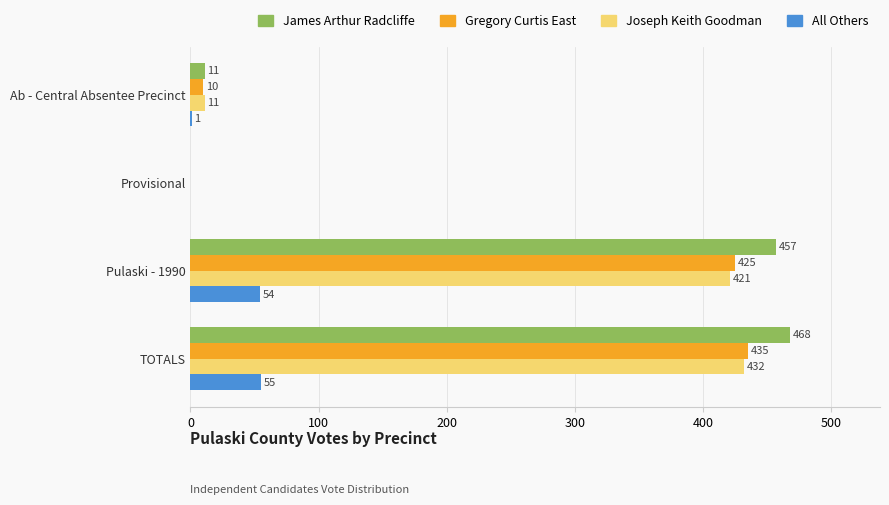

What is the highest value of the Joseph Keith Goodman series?

432